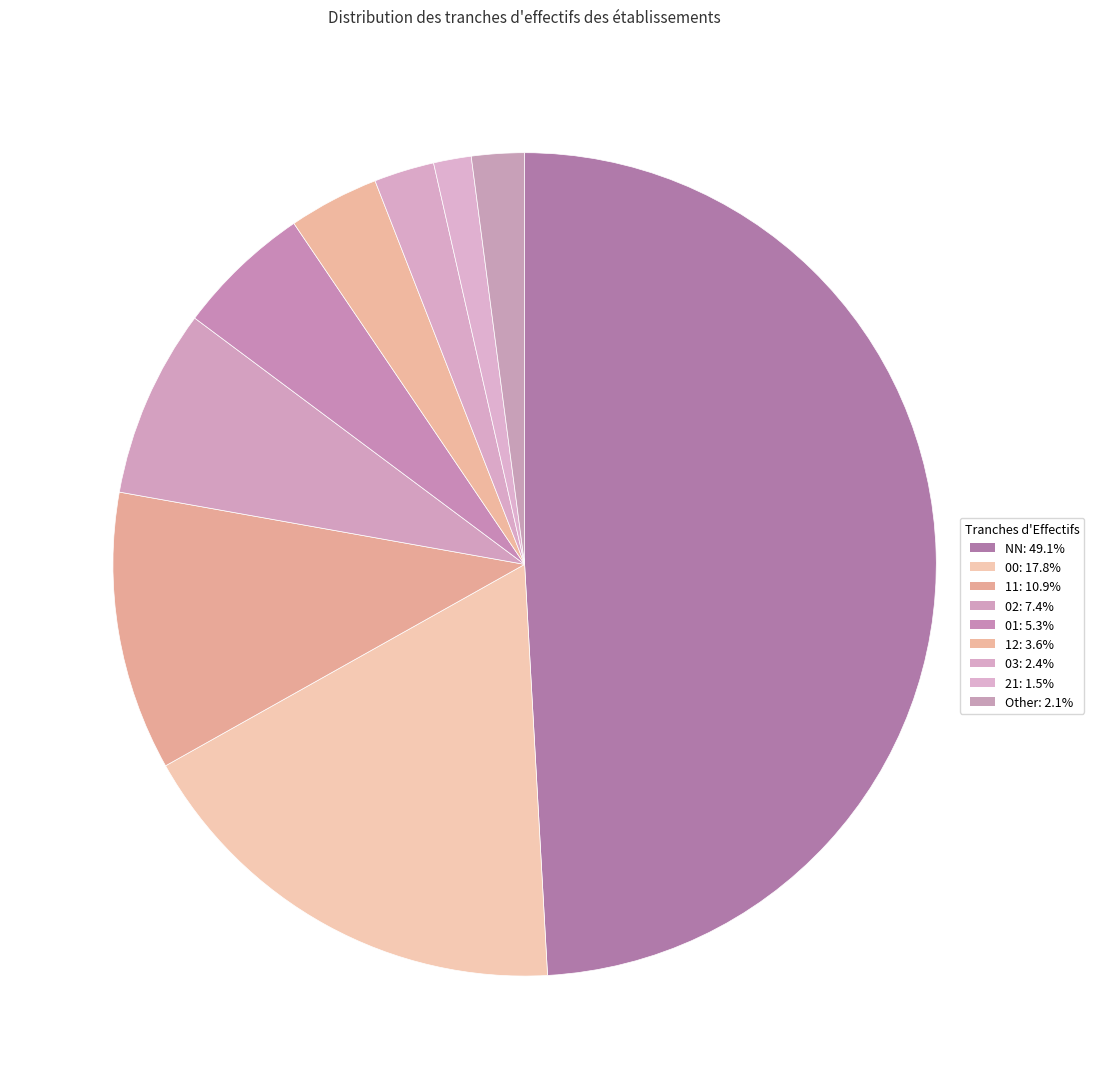

To the nearest percent, what is the difference between the largest and smallest slice percentages?

48%